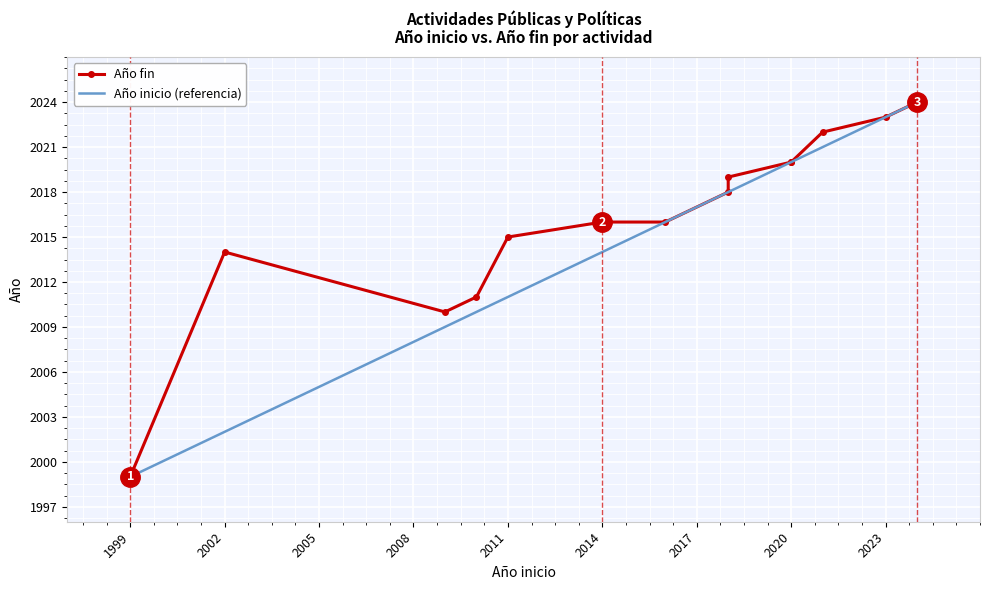

Which has a higher value, 2002 or 1999?

2002